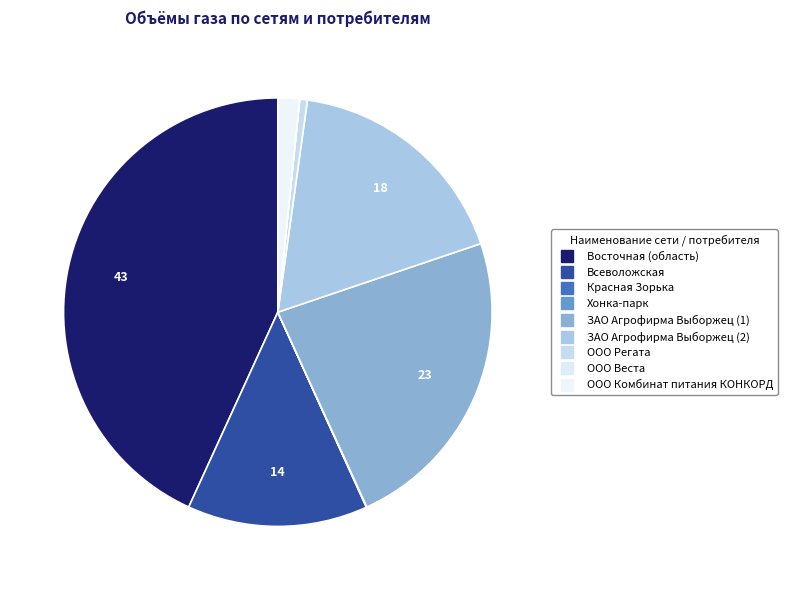

True or false: ООО Комбинат питания КОНКОРД accounts for 1% of the total.

False